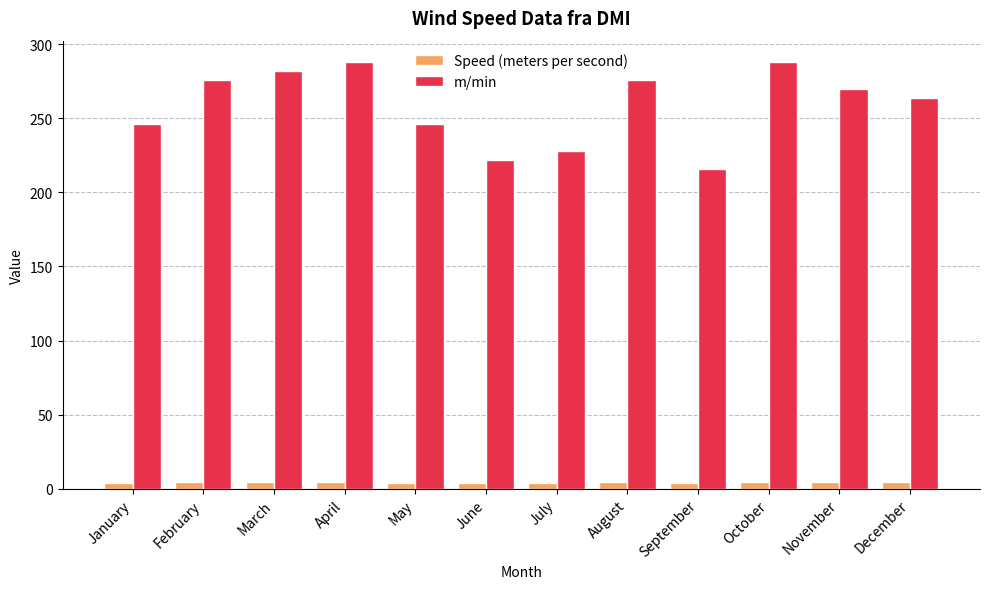

Between July and November, which series saw the biggest shift?

m/min